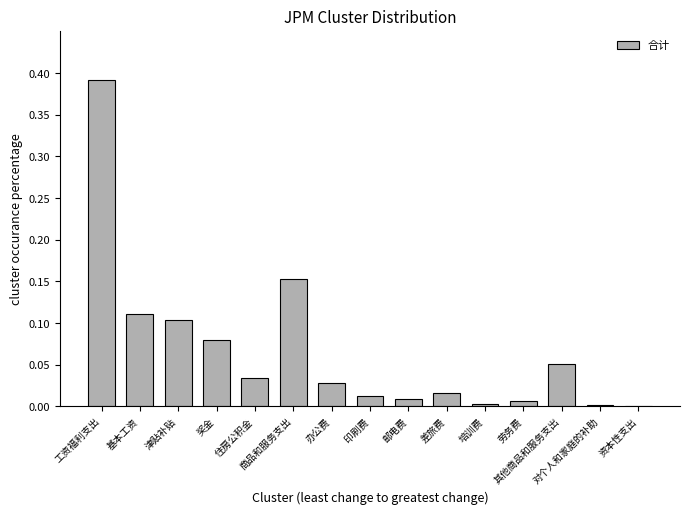

What is the sum of all values?

1.0